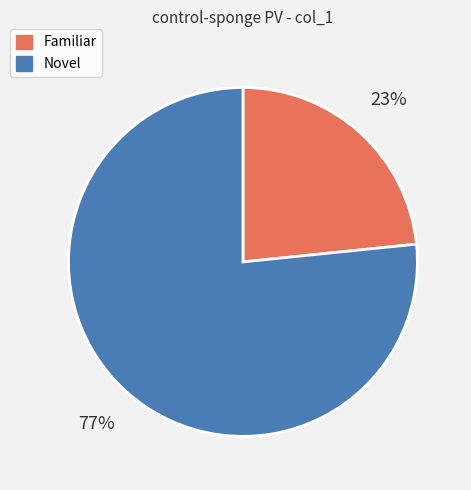

Do Novel and Familiar together represent more than half of the pie?

Yes